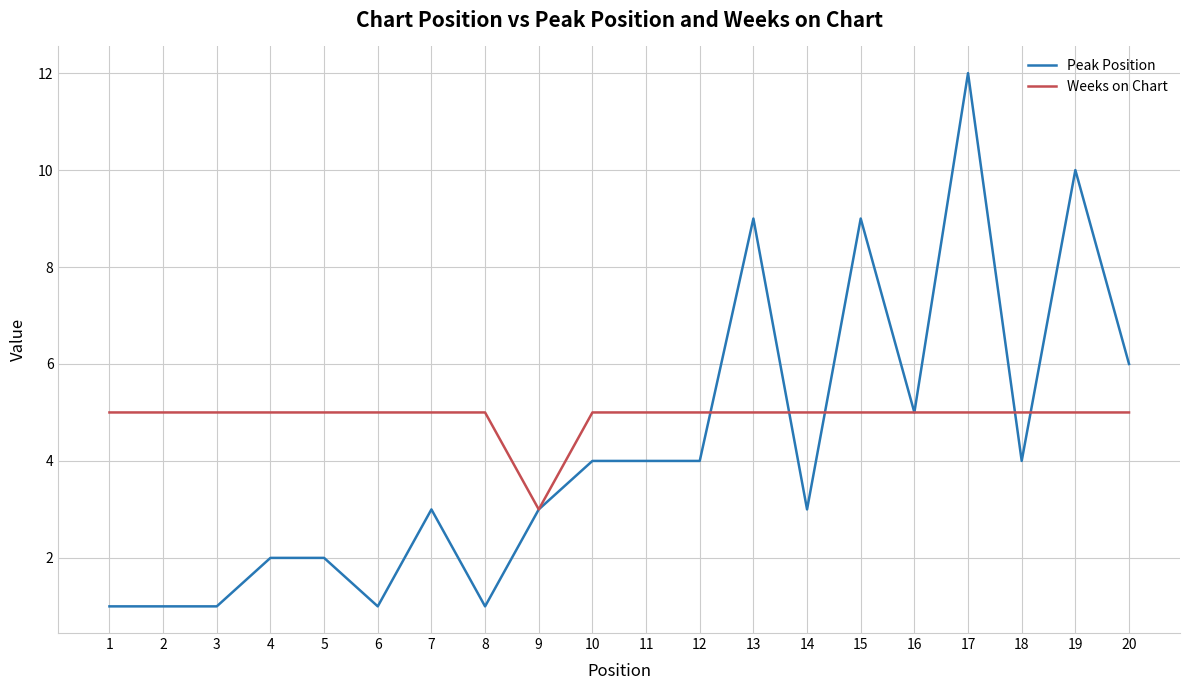

The value of Peak Position at 9 is 3. True or false?

True